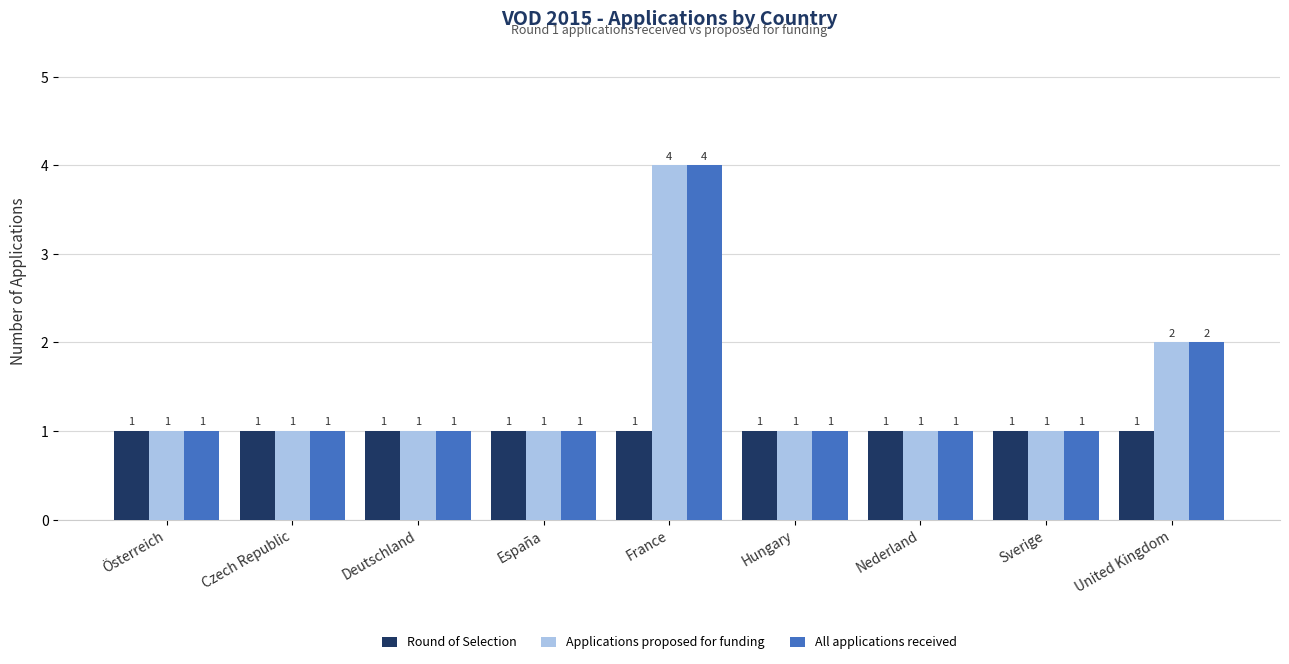

Reading left to right, what are all the values shown in this chart?

Round of Selection: Österreich=1	Czech Republic=1	Deutschland=1	España=1	France=1	Hungary=1	Nederland=1	Sverige=1	United Kingdom=1
Applications proposed for funding: Österreich=1	Czech Republic=1	Deutschland=1	España=1	France=4	Hungary=1	Nederland=1	Sverige=1	United Kingdom=2
All applications received: Österreich=1	Czech Republic=1	Deutschland=1	España=1	France=4	Hungary=1	Nederland=1	Sverige=1	United Kingdom=2